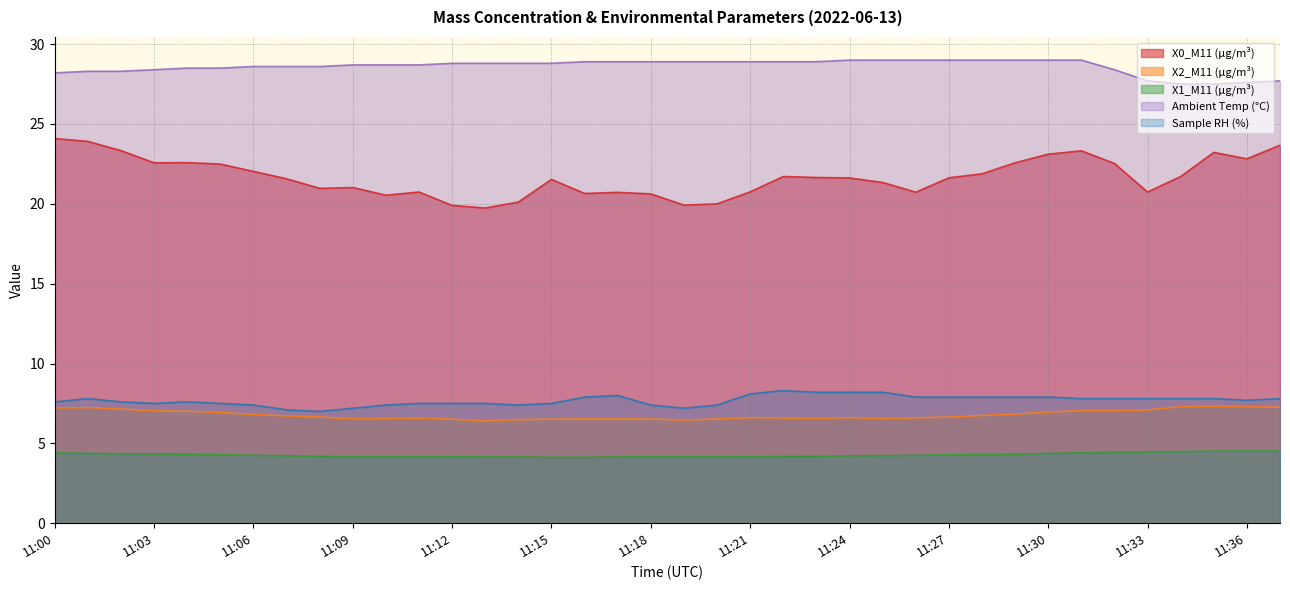

What is the sum of all X0_M11 (μg/m³) values?

824.0